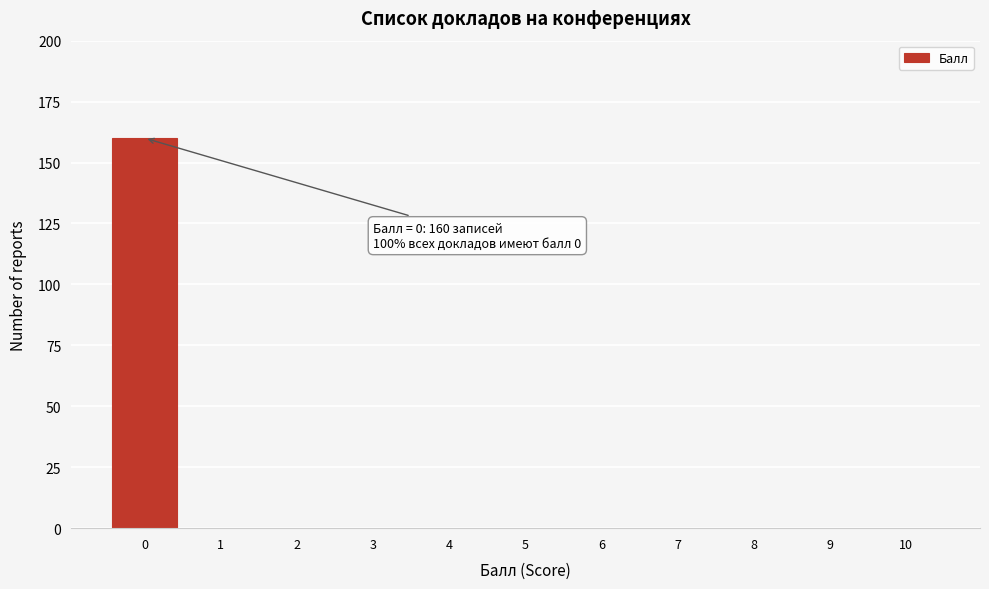

Reading right to left, list all the values displayed in this chart.

10=0	9=0	8=0	7=0	6=0	5=0	4=0	3=0	2=0	1=0	0=160